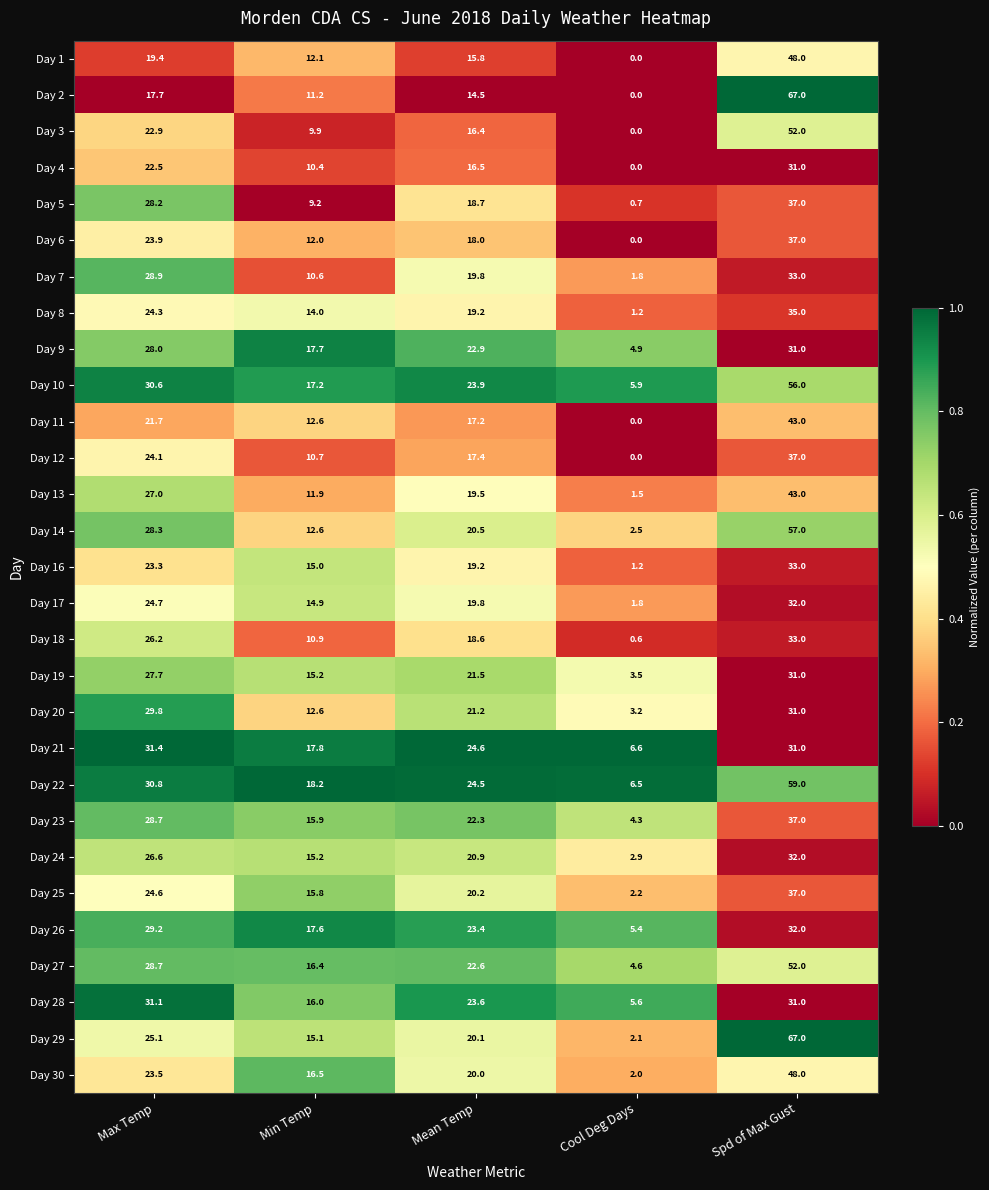

The value of Day 27 at Max Temp is 41.9. True or false?

False